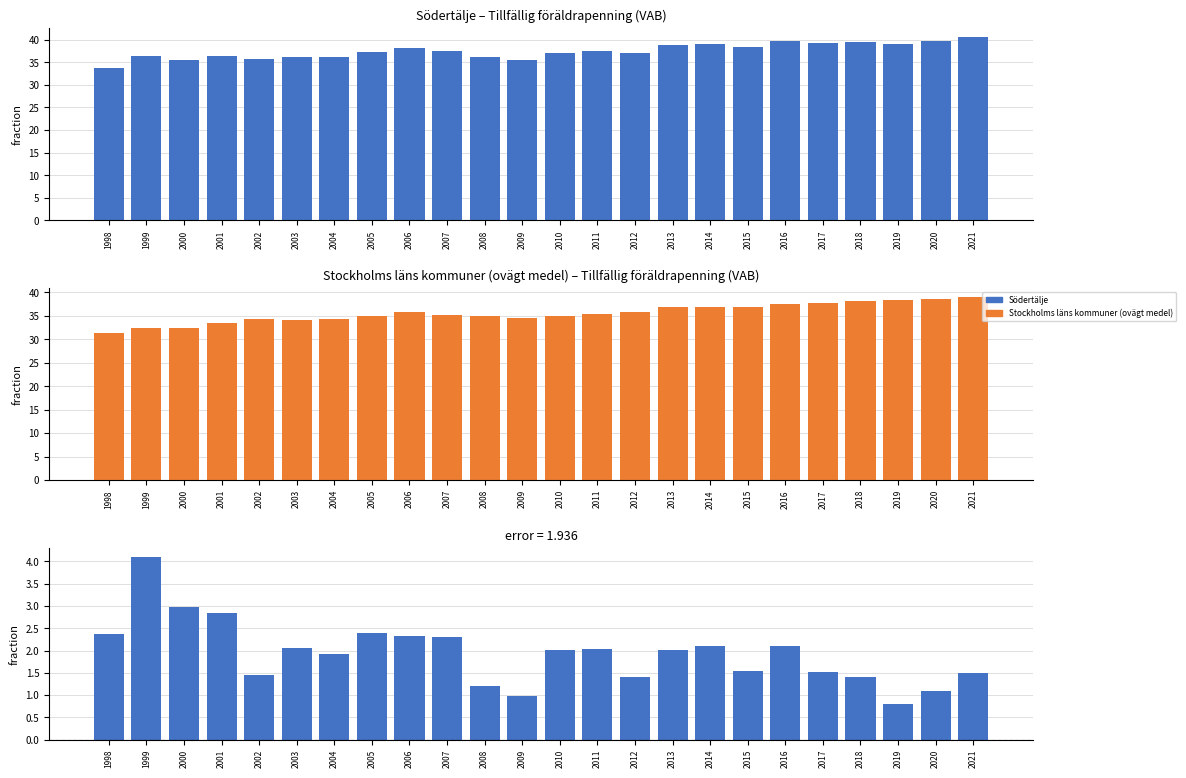

What is the spread (max minus min) of values at 1999?

32.4